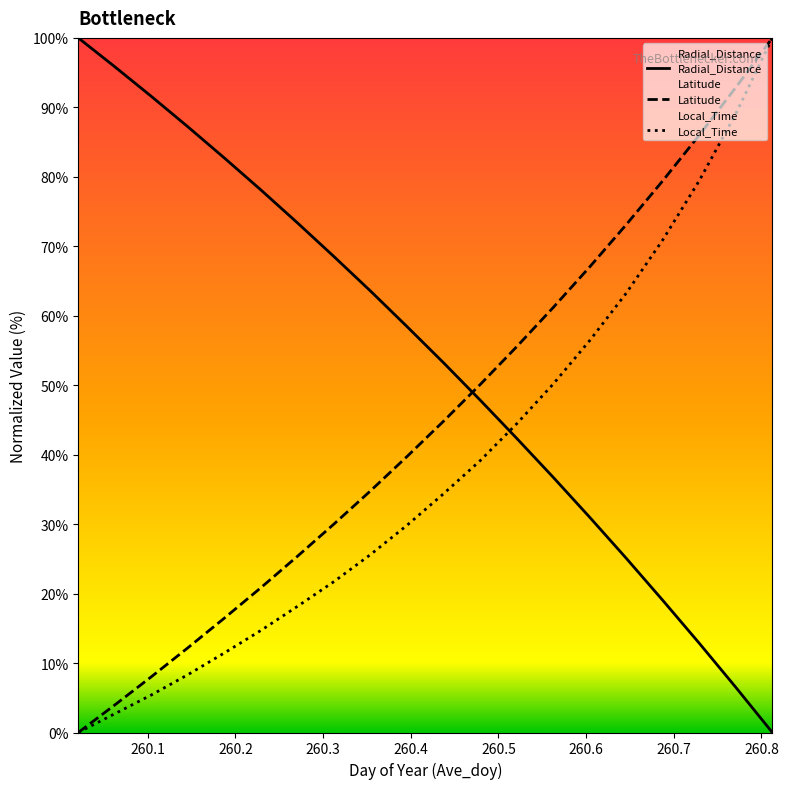

Rank the series by their average value, from lowest to highest.

Local_Time, Latitude, Radial_Distance